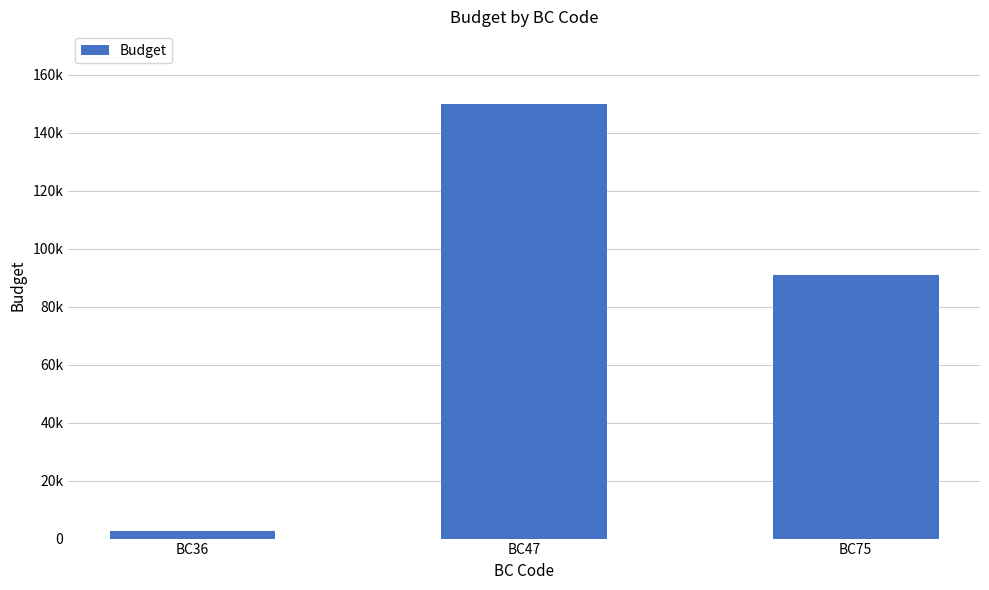

Reading right to left, list all the values displayed in this chart.

BC75=91000	BC47=150000	BC36=2665